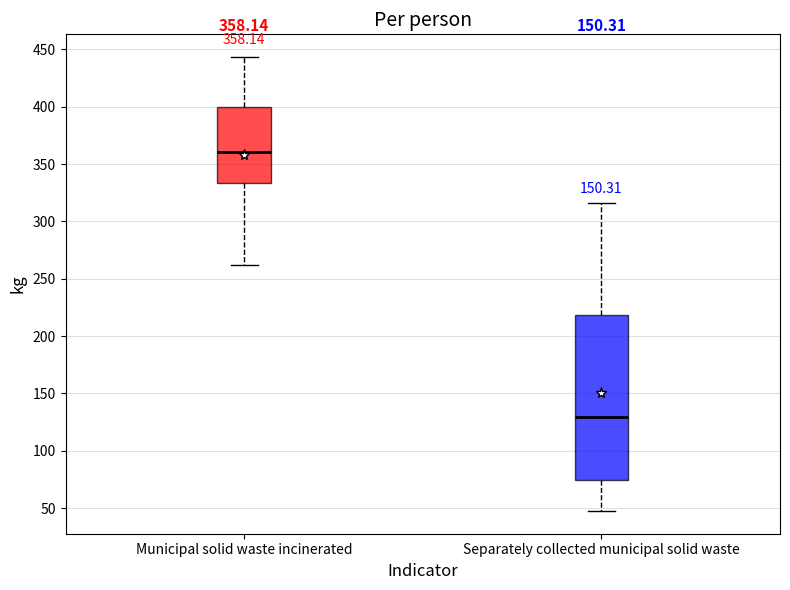

Which box is the tallest, from its lower edge to its upper edge?

Separately collected municipal solid waste